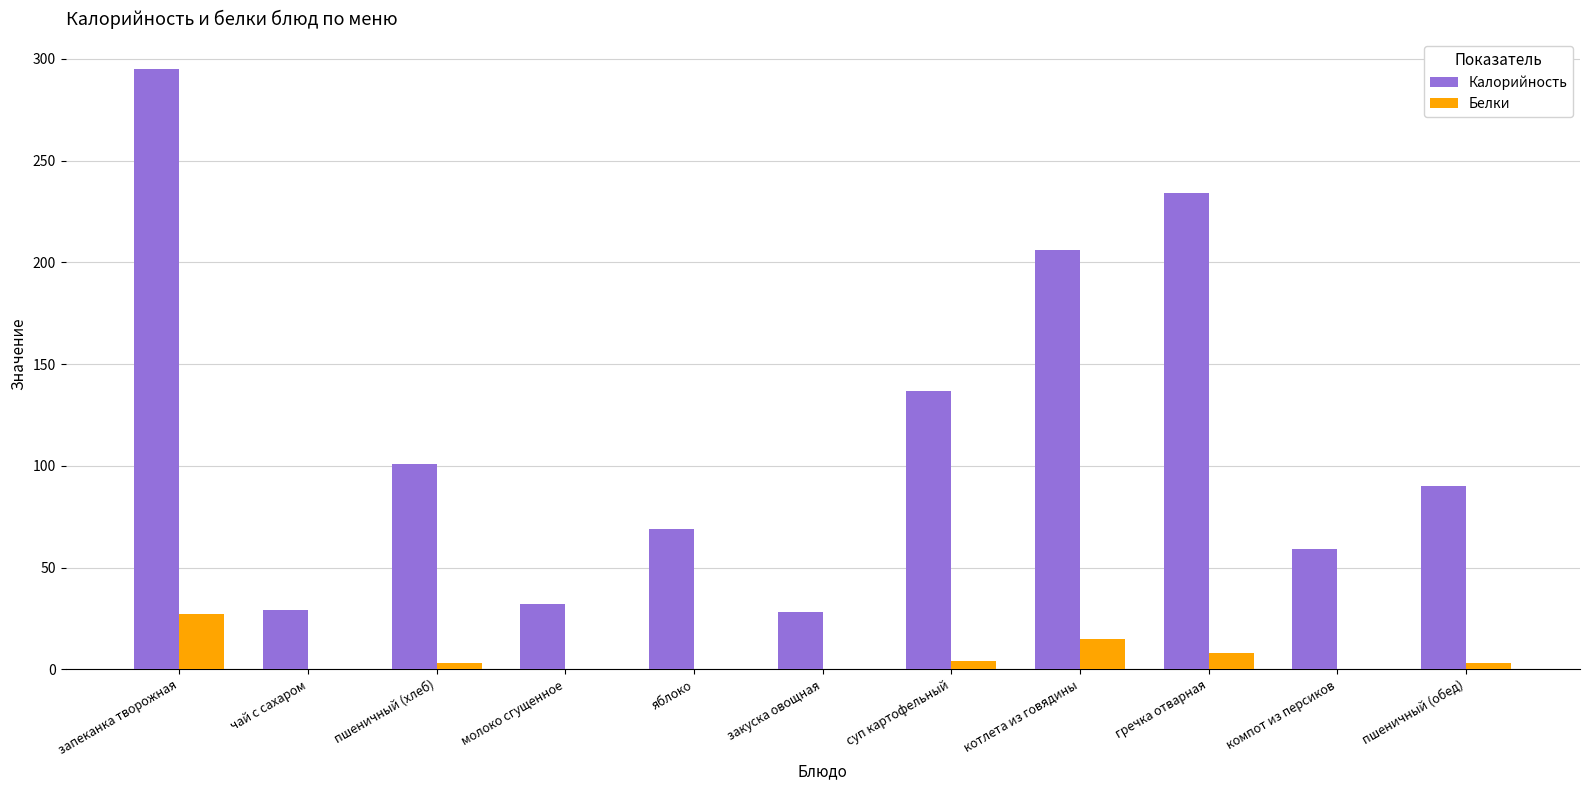

What is the sum of all Калорийность values?

1280